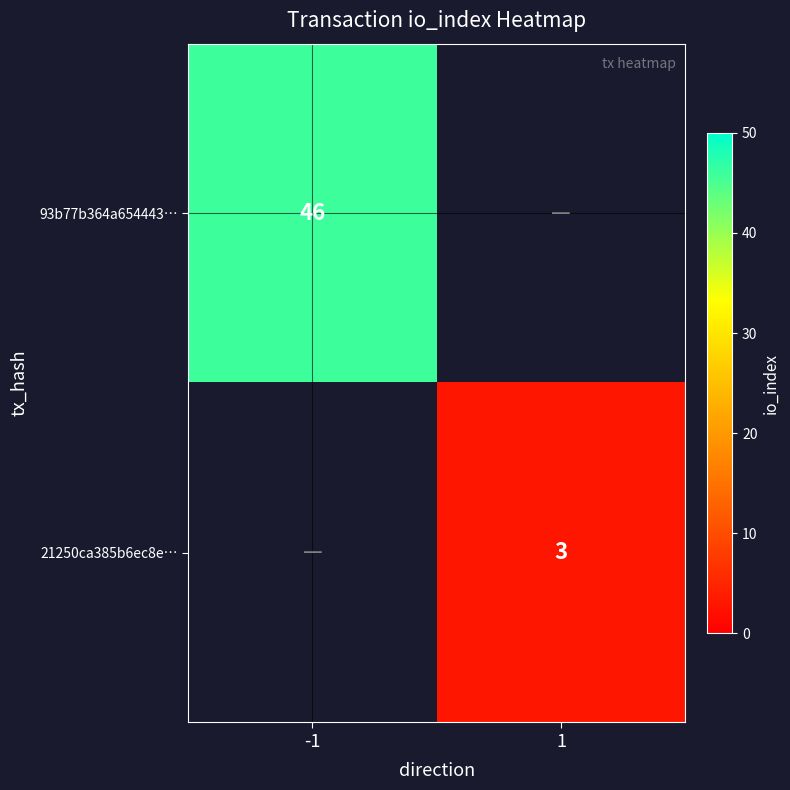

The value of 93b77b364a654443… at -1 is 46. True or false?

True